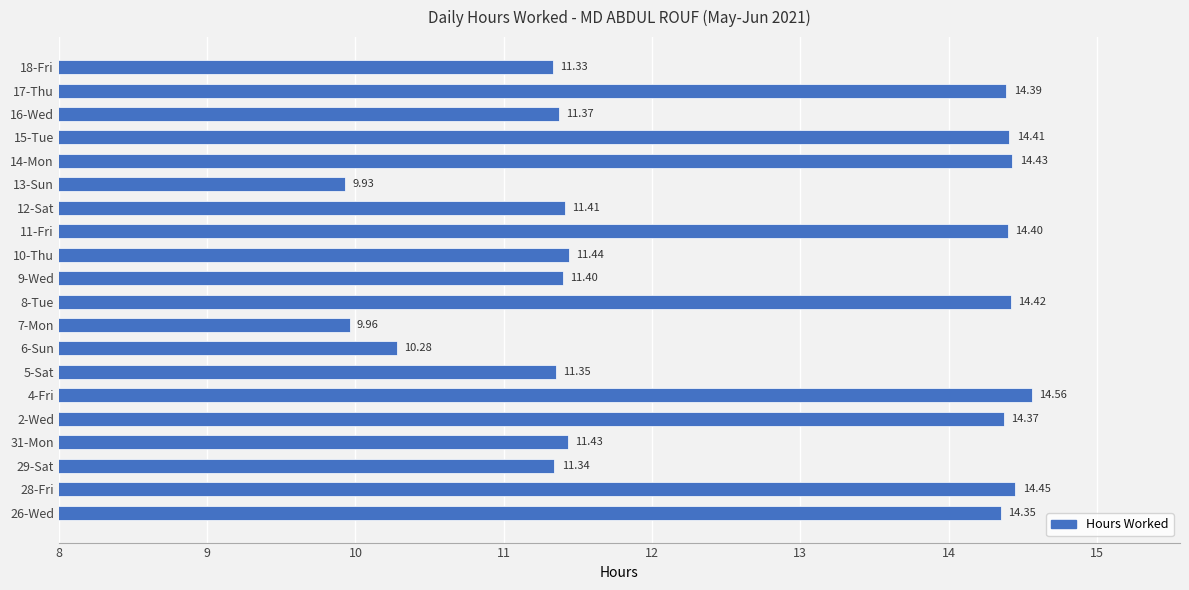

What is the greatest value displayed?

14.6